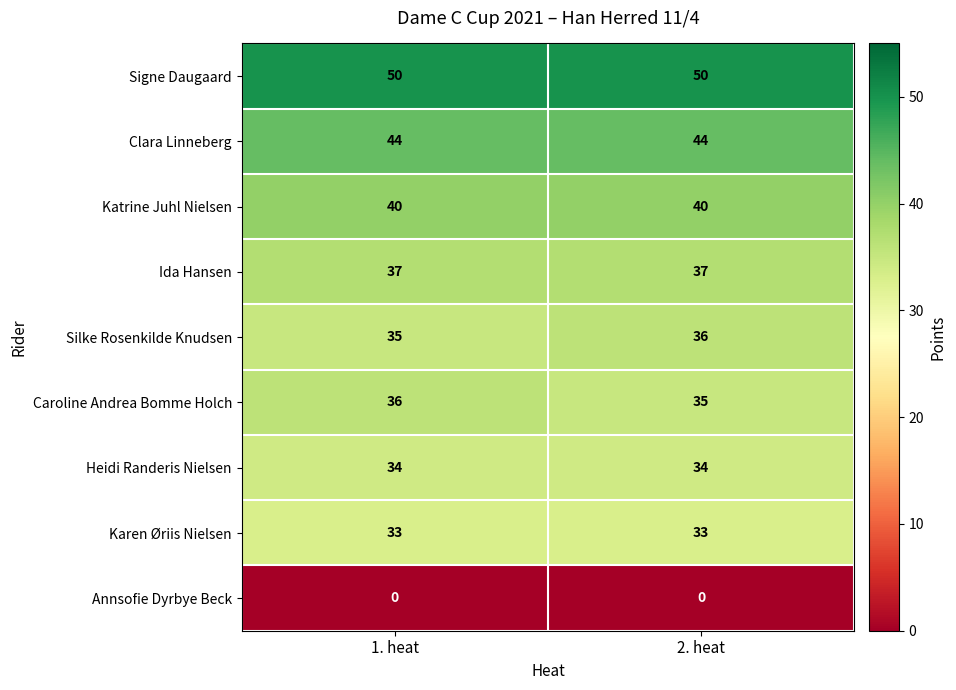

What is the greatest value displayed?

50